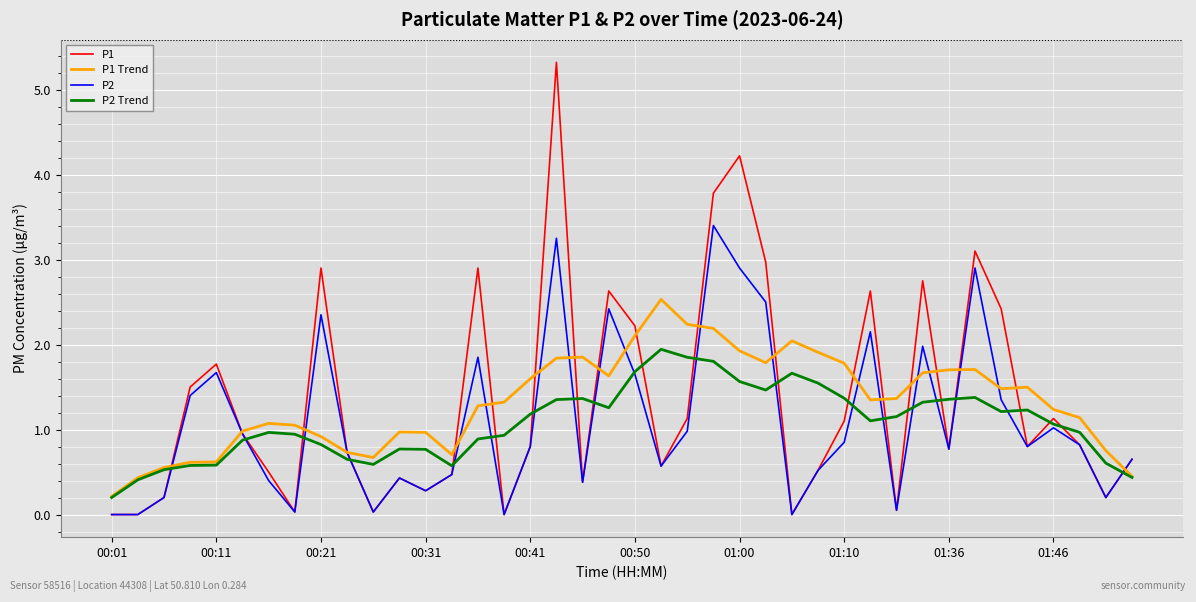

What is the greatest value displayed?

5.3